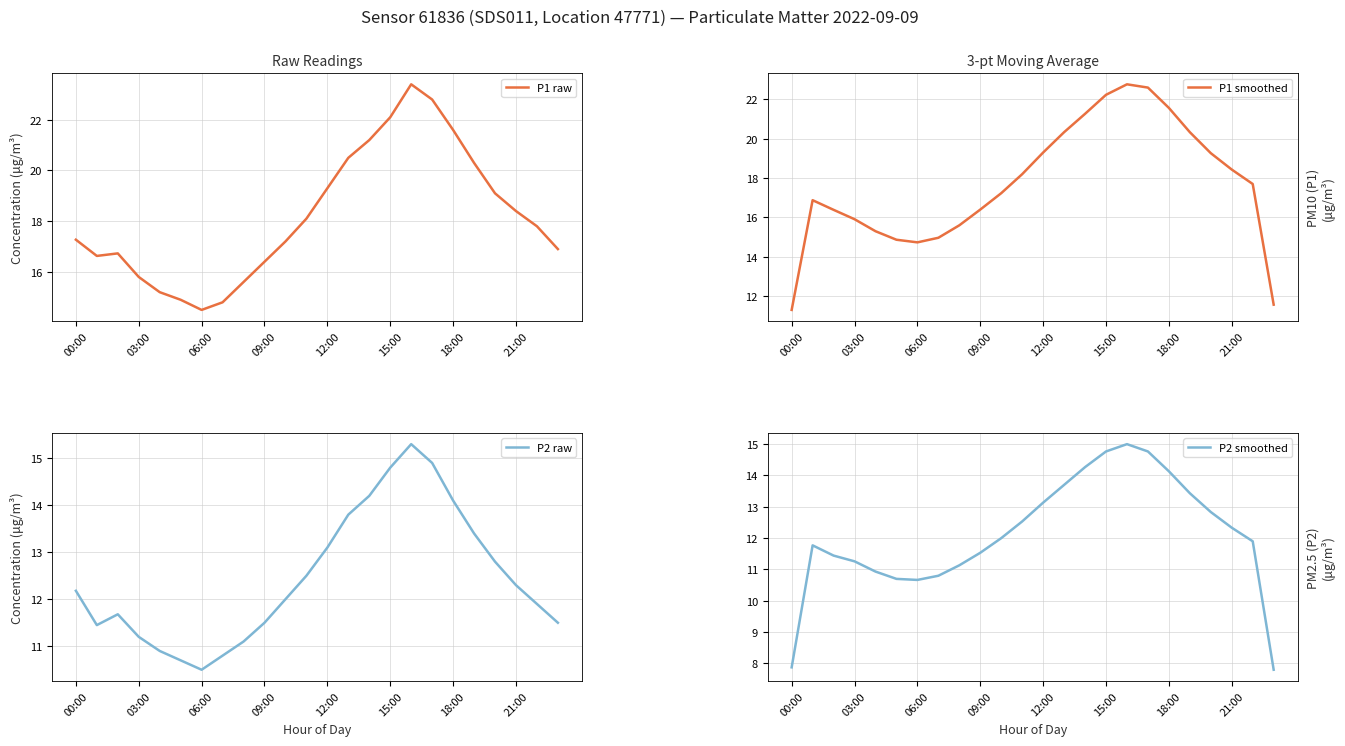

What is the difference between the maximum and minimum values in the P2 raw series?

4.8